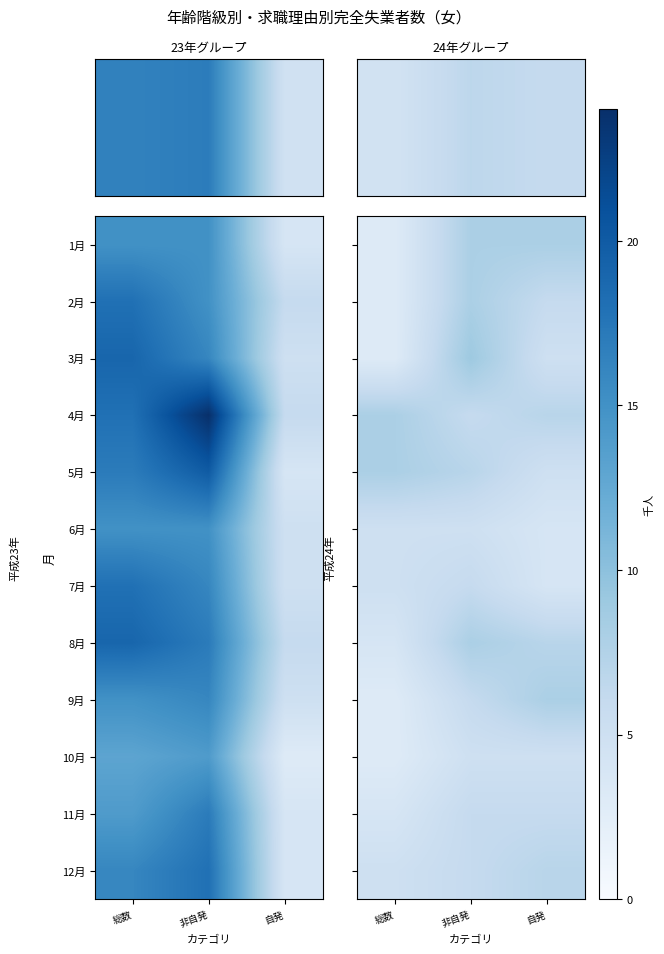

Rank the series at 自発 from lowest to highest value.

6月, 7月, 3月, 5月, 10月, 2月, 11月, 4月, 8月, 12月, 1月, 9月